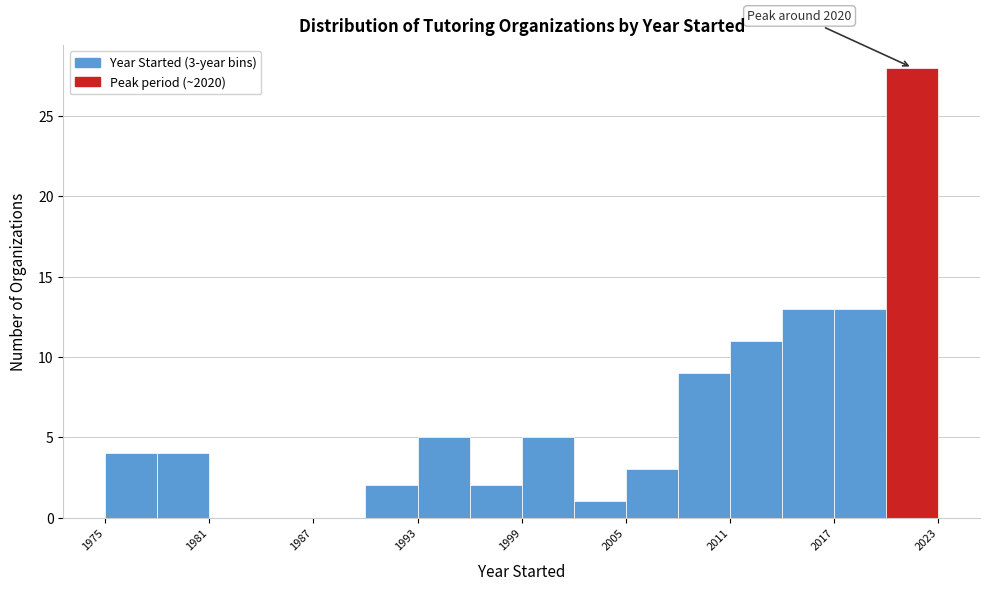

Read against the x-axis, roughly where is the centre of the tallest bar?

2022